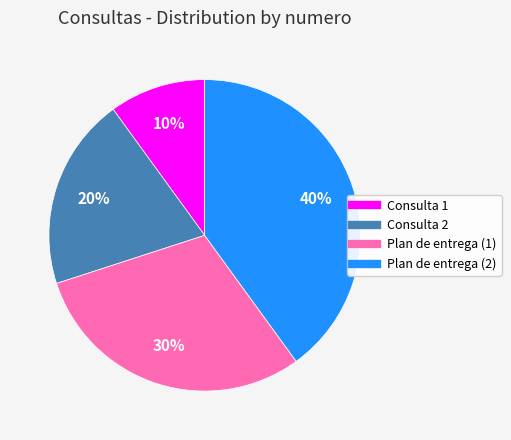

Is there any slice that represents more than half of the pie?

No